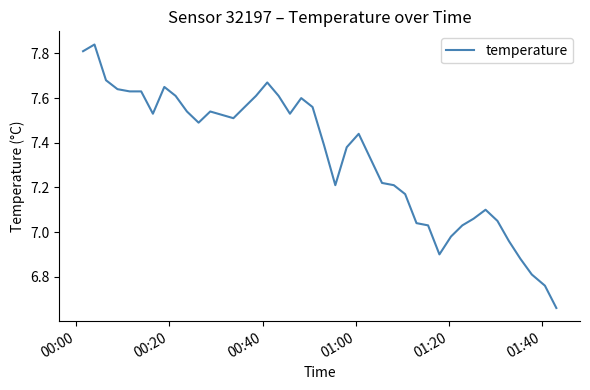

What is the difference between the maximum and minimum values?

1.2